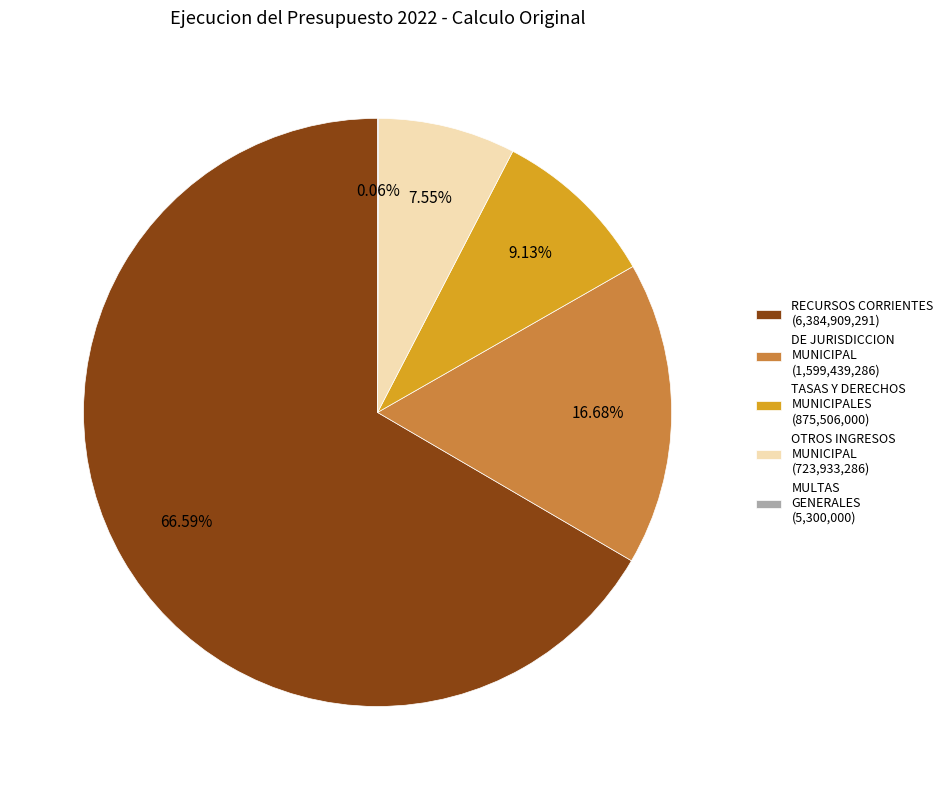

Is there a majority slice in this chart?

Yes